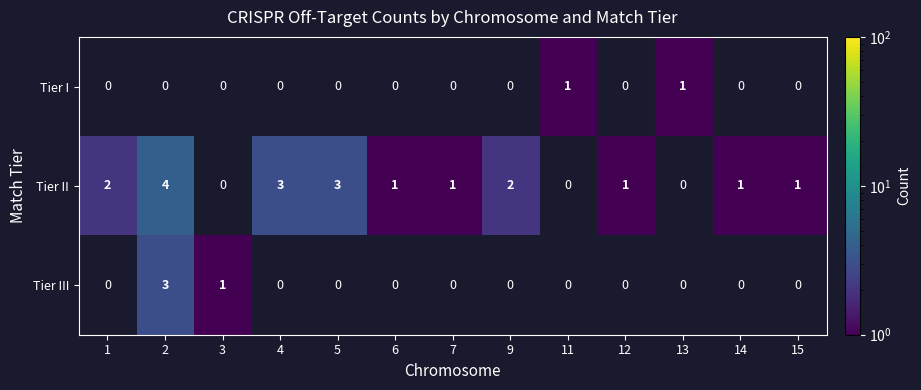

Count the number of data series in this chart.

3